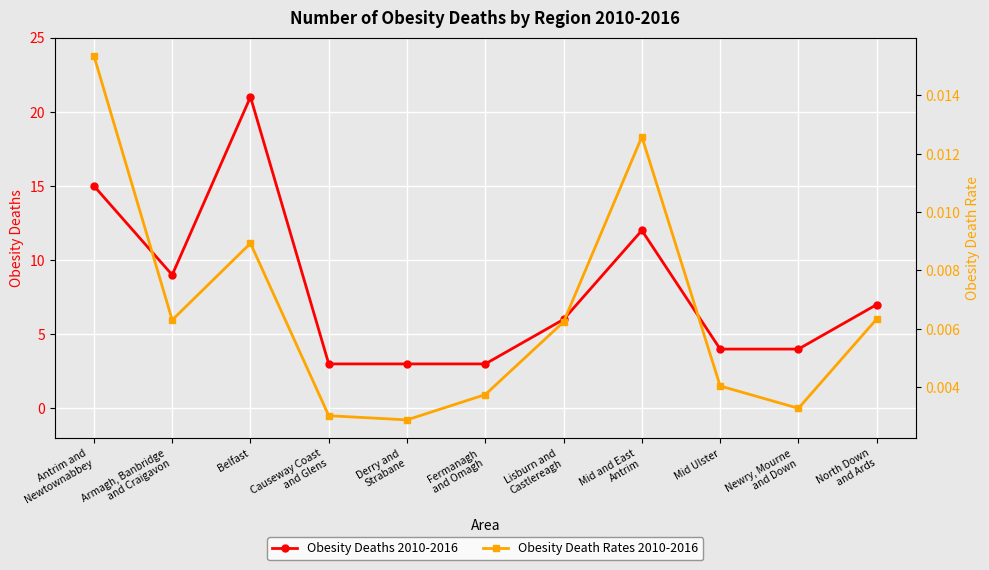

True or false: Obesity Deaths 2010-2016 has a value of 23.5 at Antrim and
Newtownabbey.

False